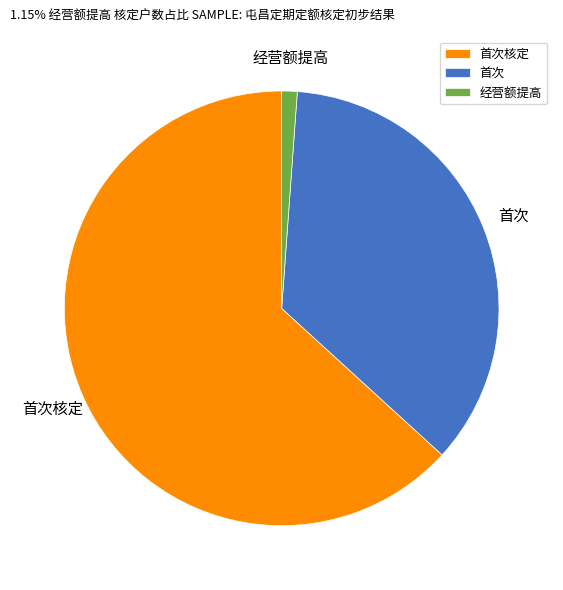

True or false: 经营额提高 accounts for 1% of the total.

True